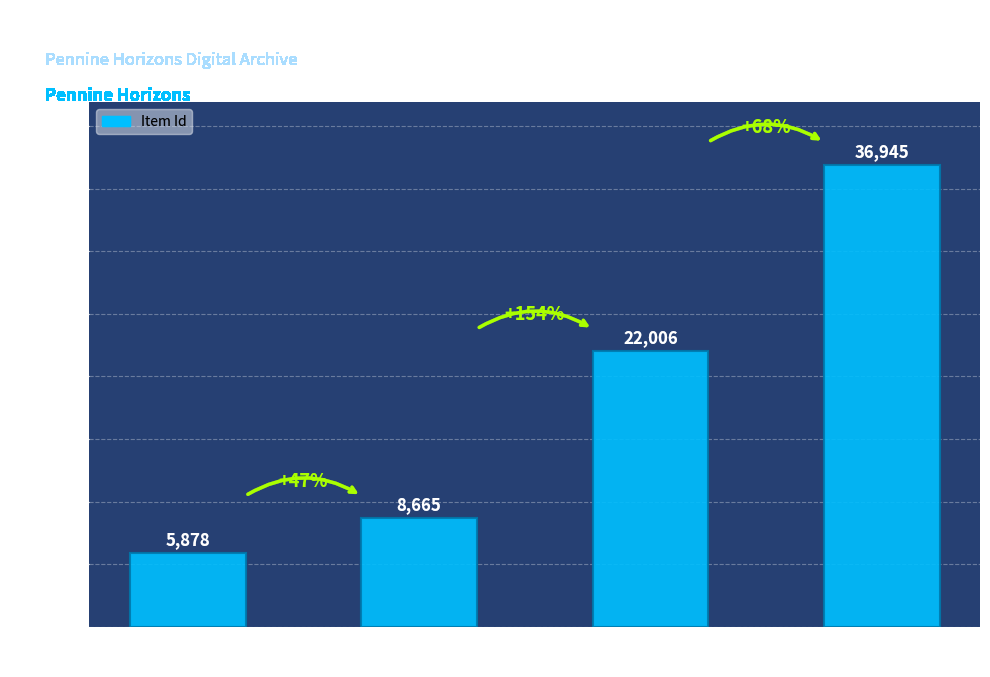

List the labels in order of value, largest first.

Mankinholes
TAS01460, John Hitchen
JAE00263, Farmyard at
Horsehold, Scout Road Methodist
Church (1950s)